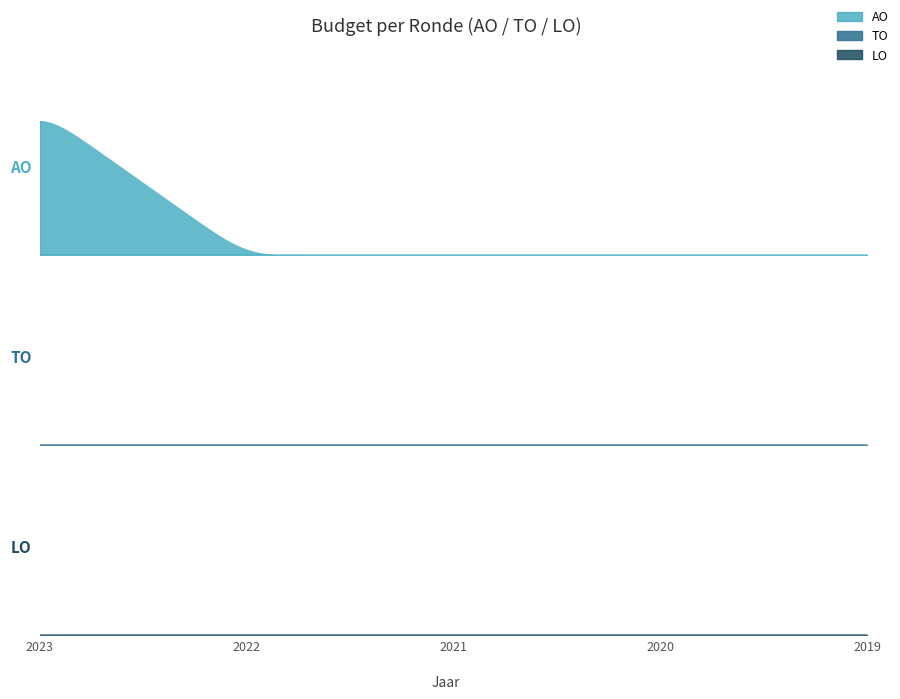

How many lines are shown in the chart?

3